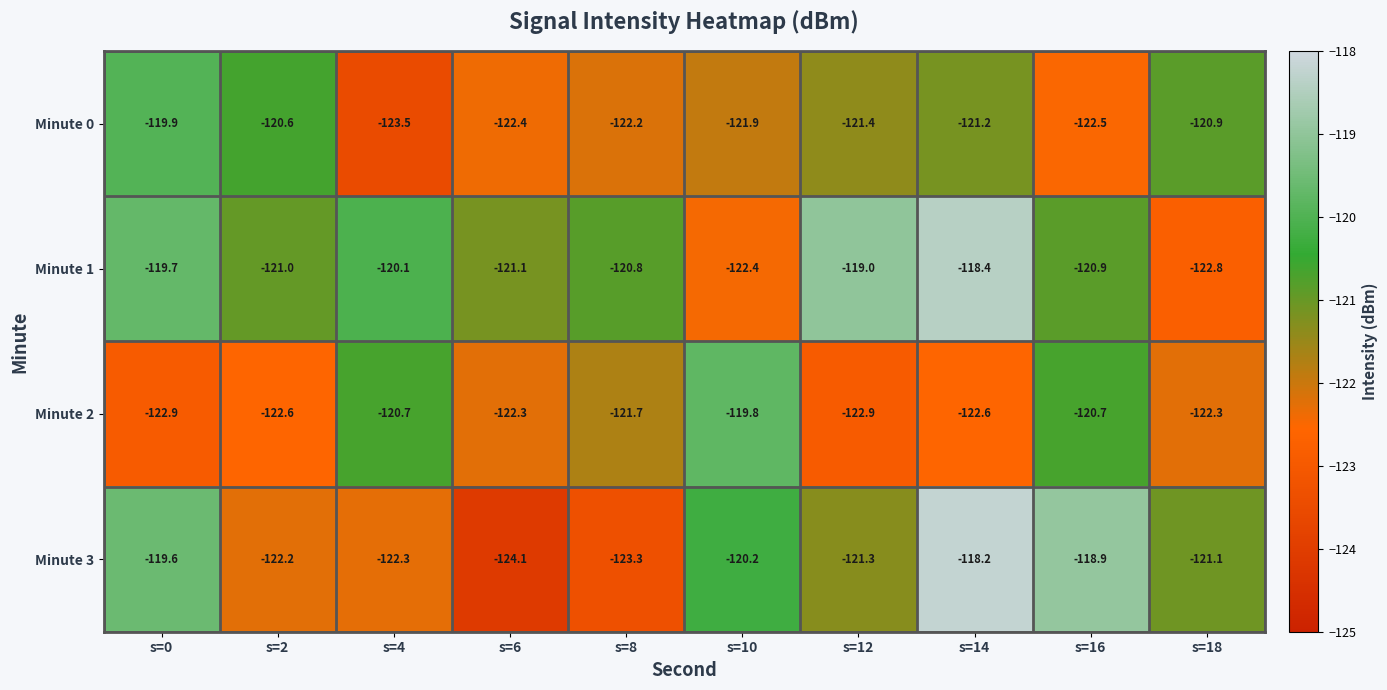

Read the Minute 1 value at s=18.

-122.8